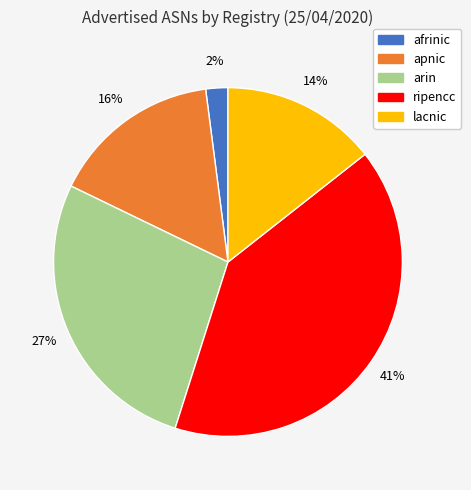

How many segments does this pie chart have?

5